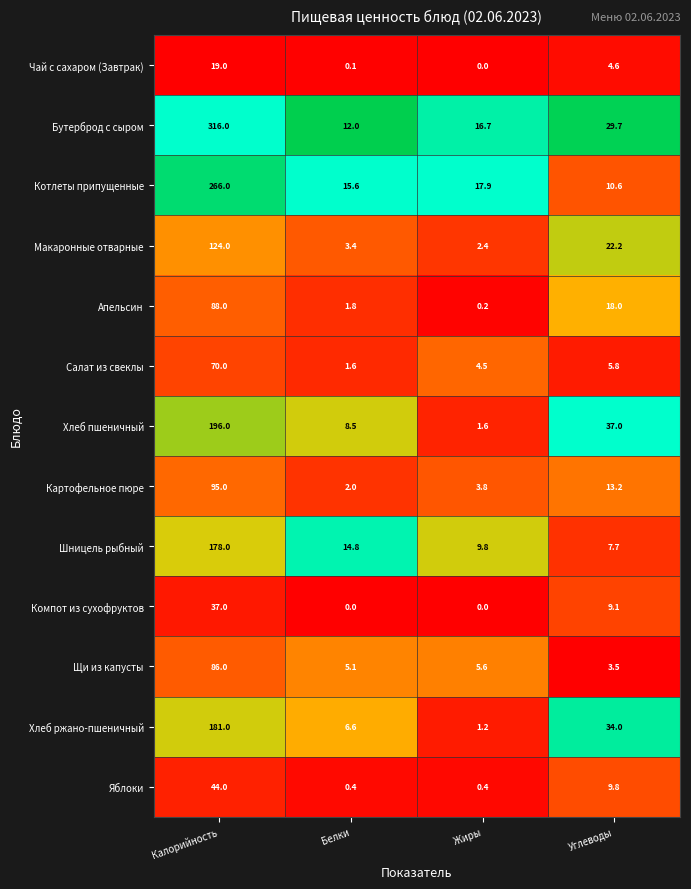

At which category is the sum across all series the highest?

Калорийность